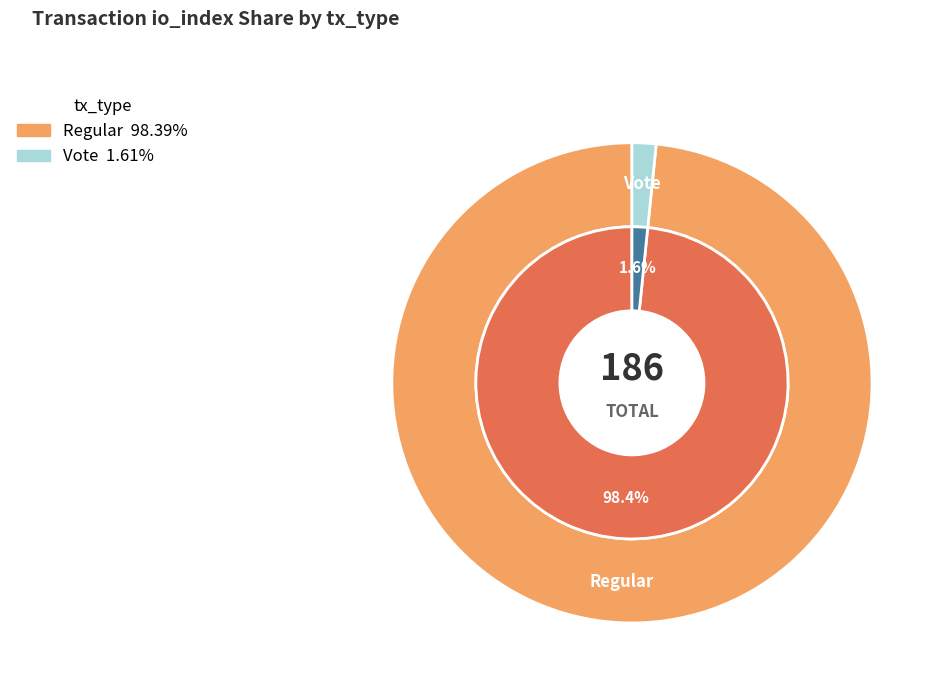

What percentage is NOT represented by Vote?

98.4%